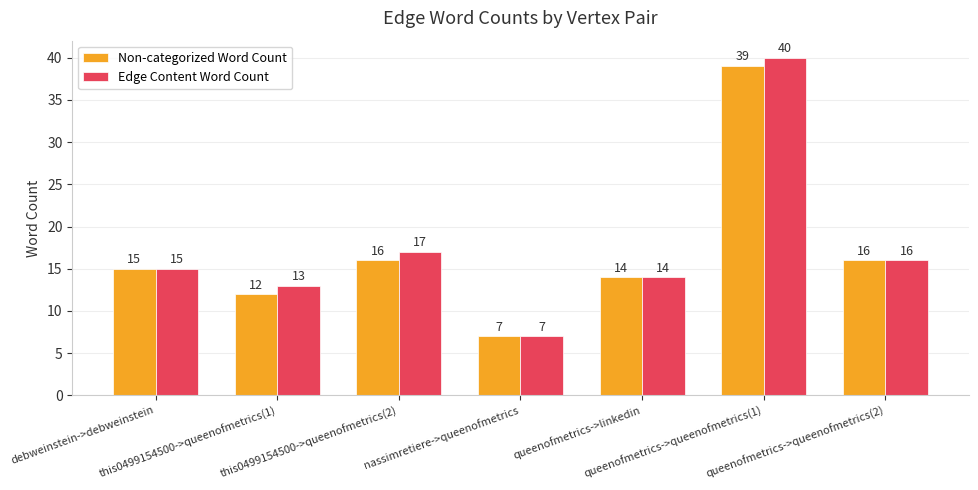

What value does the Edge Content Word Count series have at this0499154500->queenofmetrics(2), to the nearest 10?

20